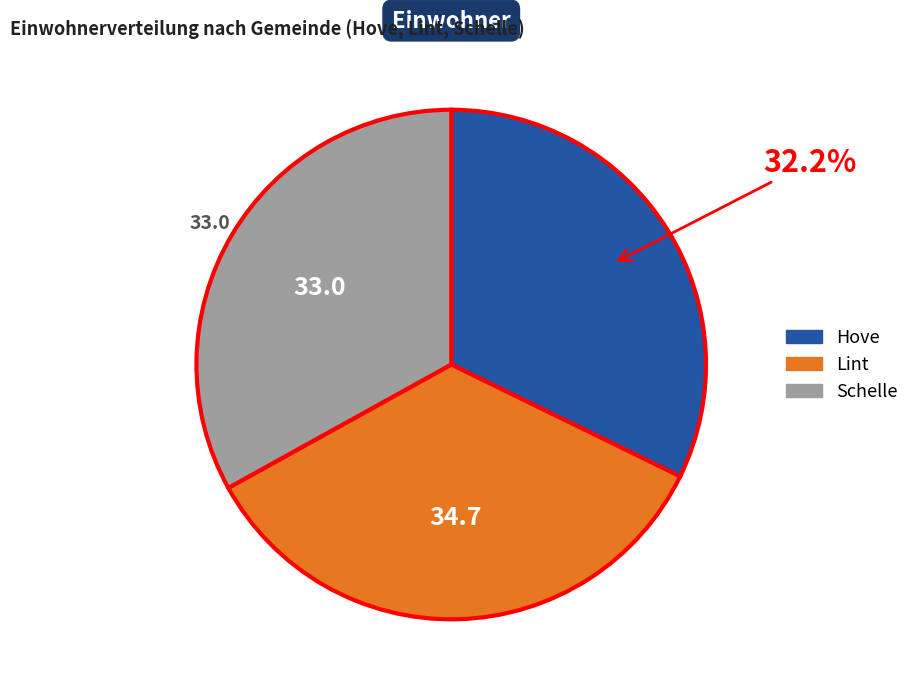

How many segments does this pie chart have?

3